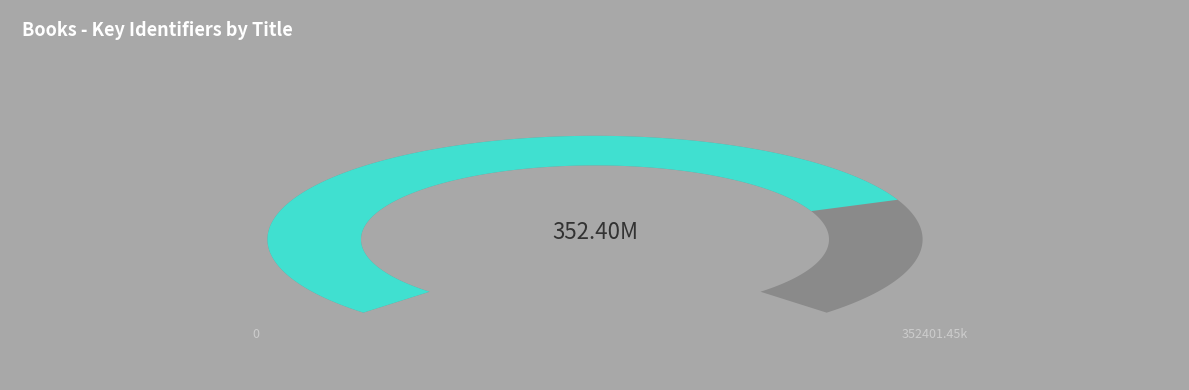

Combined, what portion of the pie is Skylarks' War and Grasping Mysteries?

85.8%